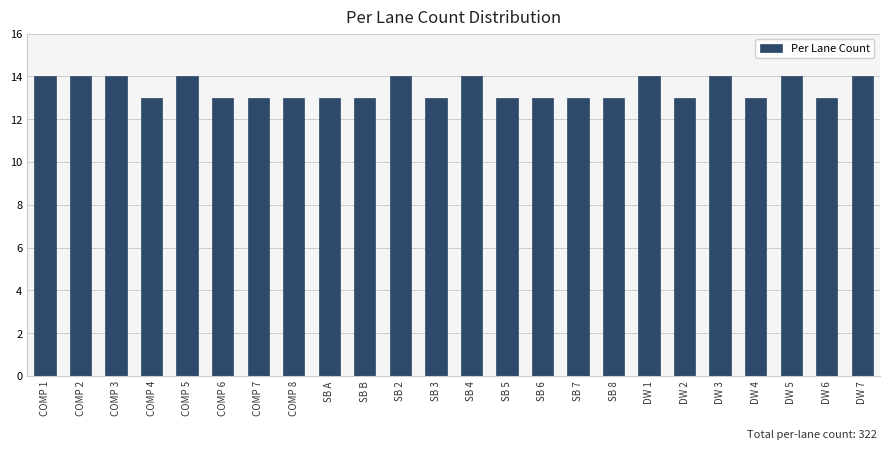

Reading left to right, what are all the values shown in this chart?

14	14	14	13	14	13	13	13	13	13	14	13	14	13	13	13	13	14	13	14	13	14	13	14